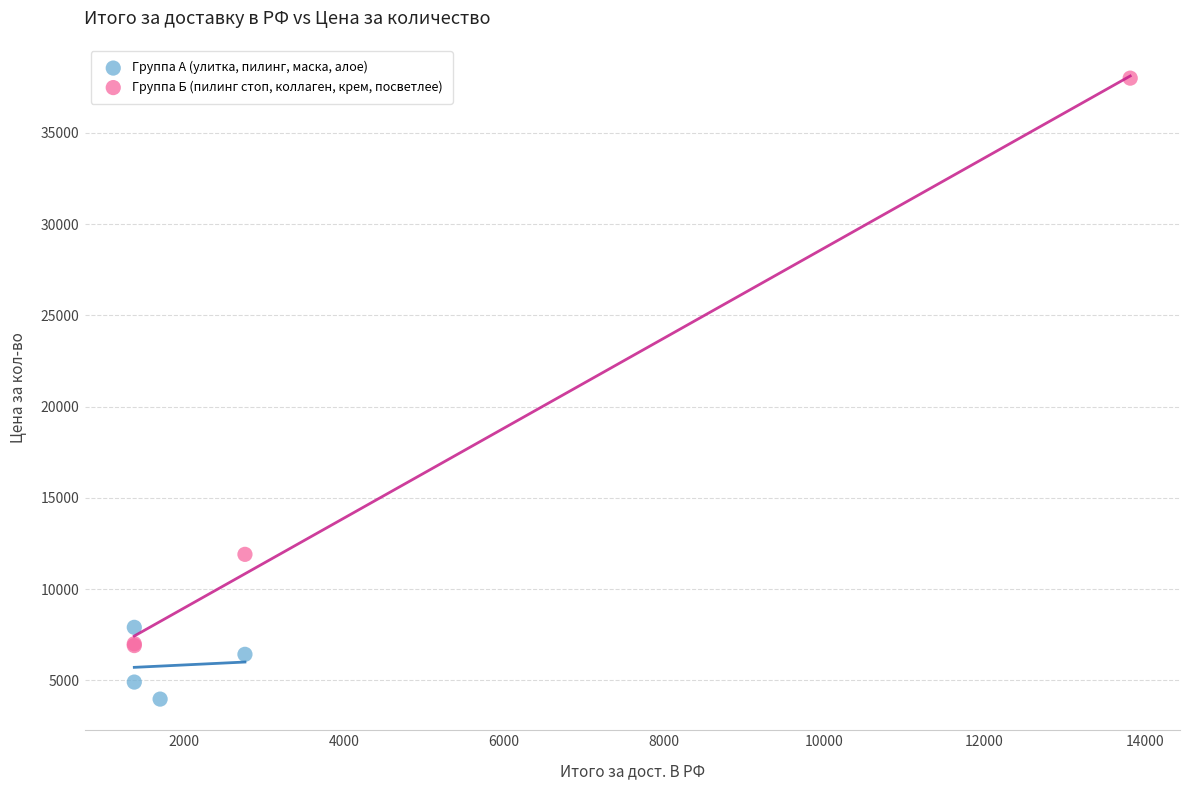

Which series reaches the maximum Y coordinate?

Группа Б (пилинг стоп, коллаген, крем, посветлее)